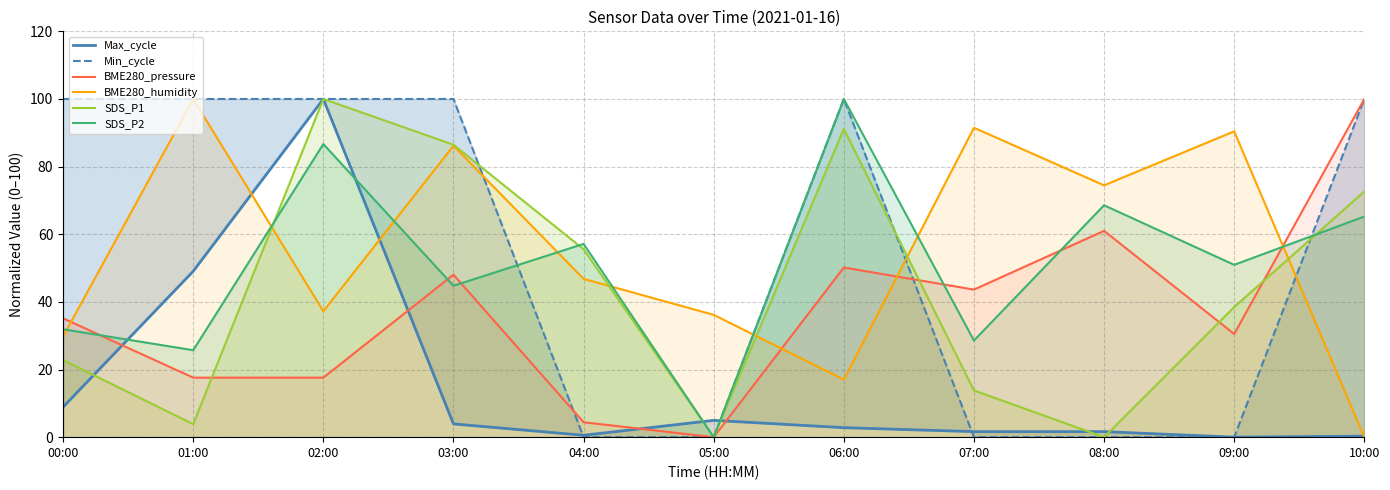

True or false: BME280_pressure has more than 2 points higher than both neighbors.

True